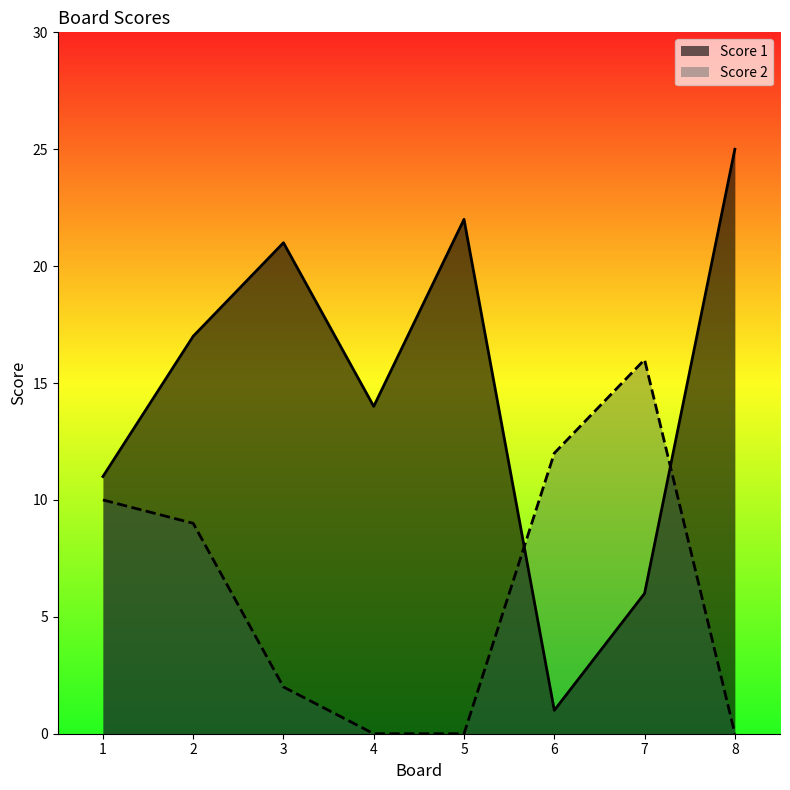

Rank the series by their maximum value, from lowest to highest.

Score 2, Score 1